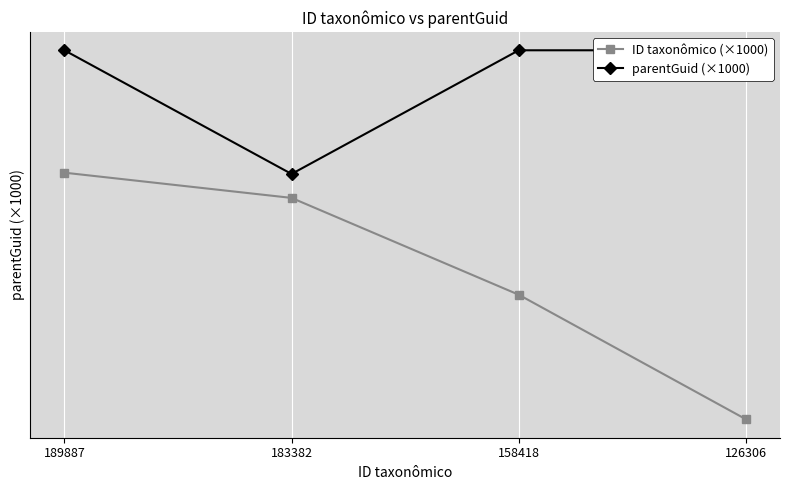

True or false: ID taxonômico (×1000) and parentGuid (×1000) intersect in this chart.

False